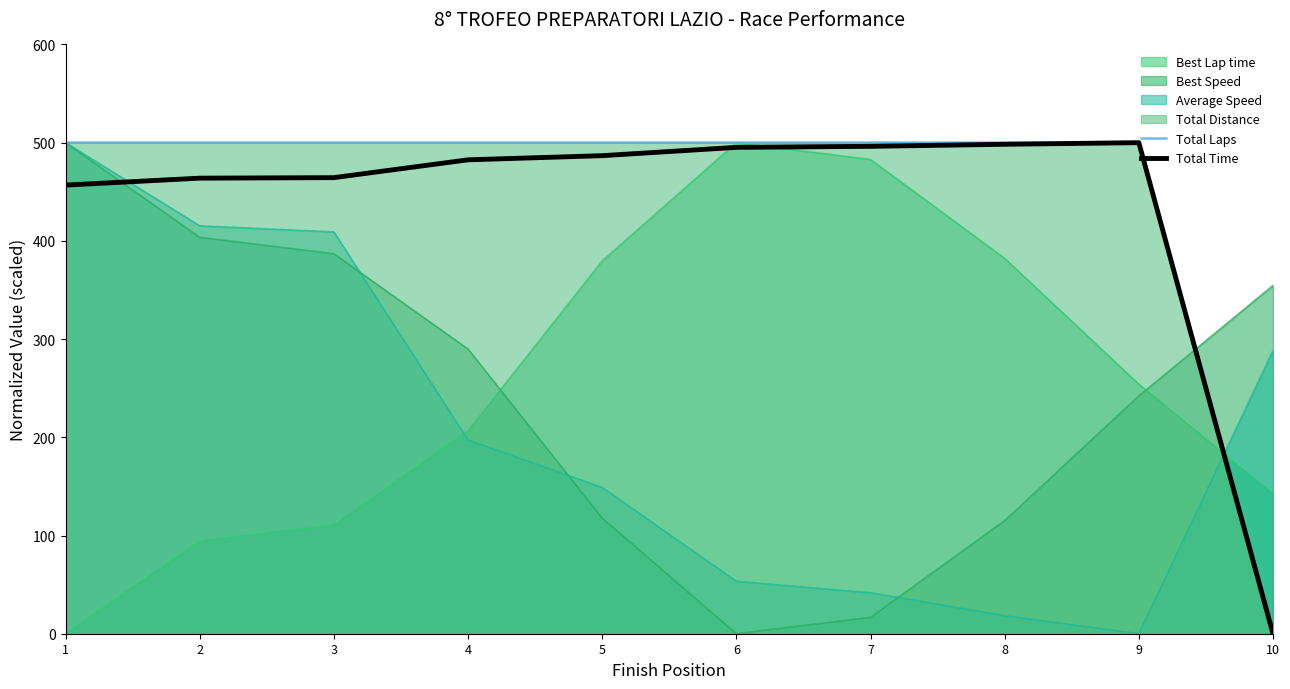

The value of Best Speed at 8 is 200.1. True or false?

False